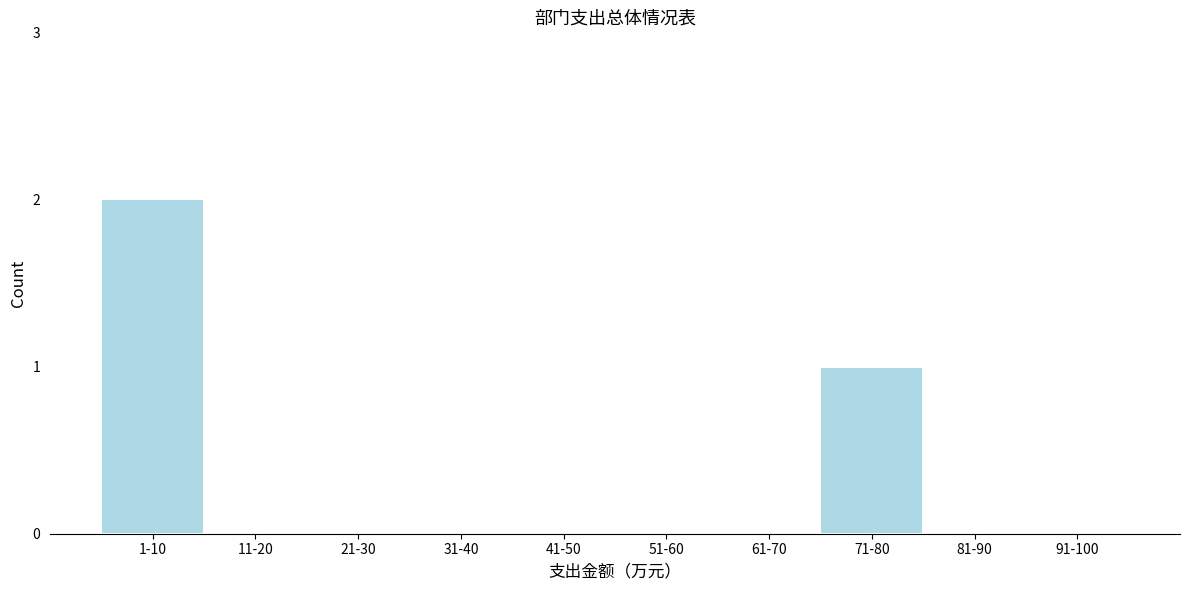

Reading left to right, list all the values displayed in this chart.

1-10=2	11-20=0	21-30=0	31-40=0	41-50=0	51-60=0	61-70=0	71-80=1	81-90=0	91-100=0